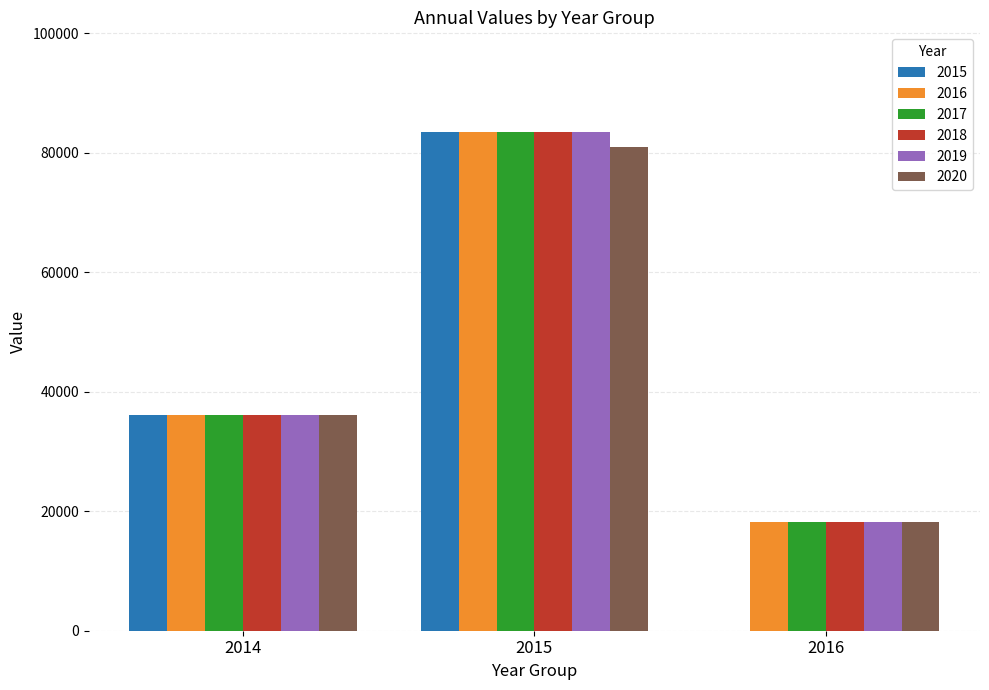

At which category is the sum across all series the highest?

2015